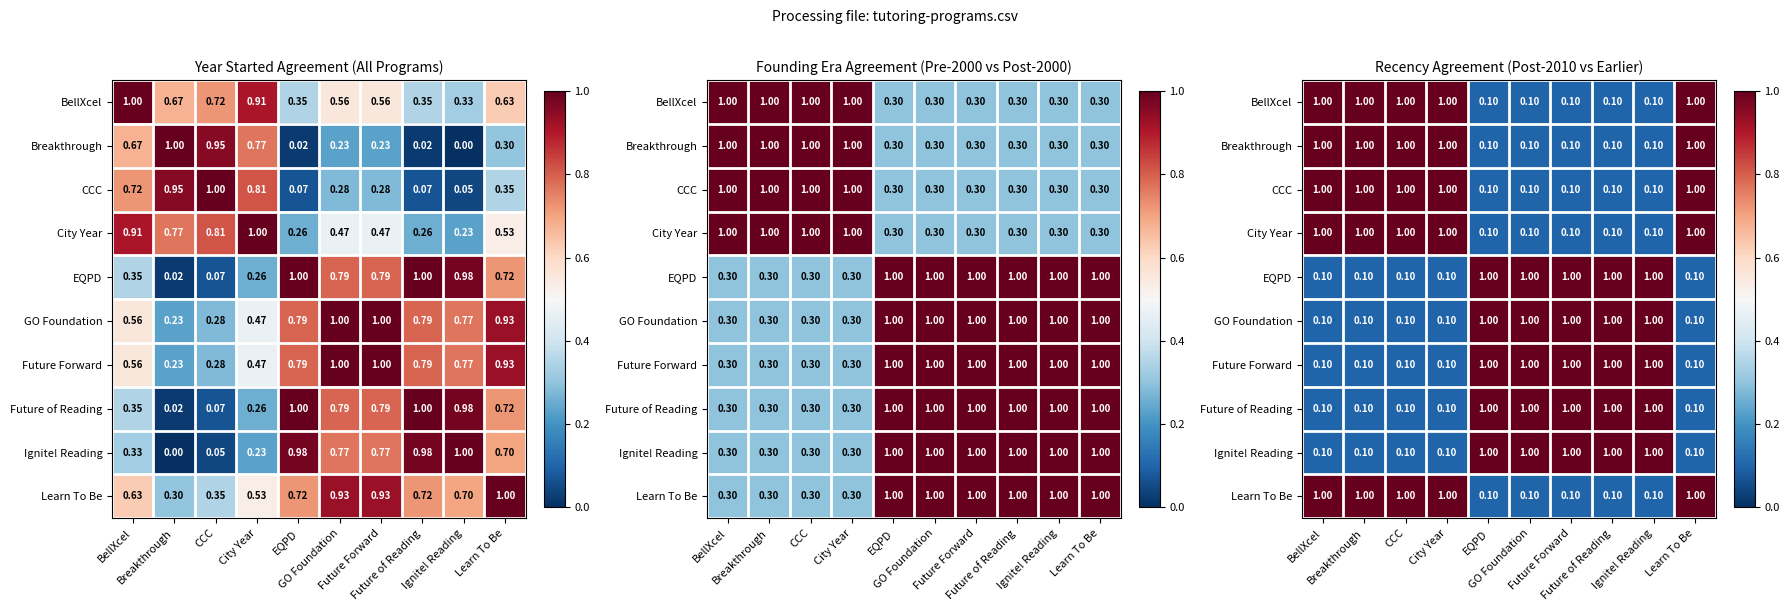

What is the difference between the highest and lowest values at CCC?

0.9